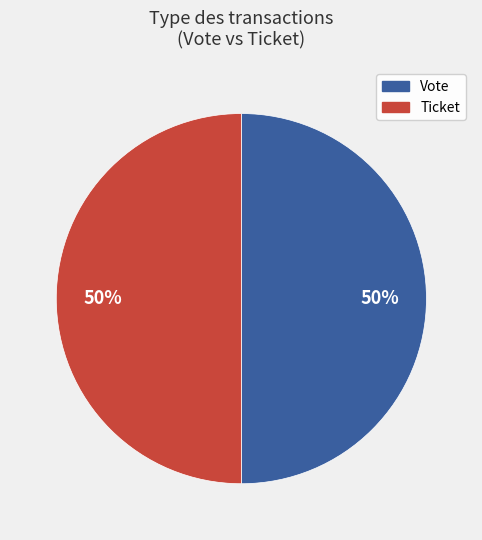

To the nearest percent, what is the average slice percentage?

50%